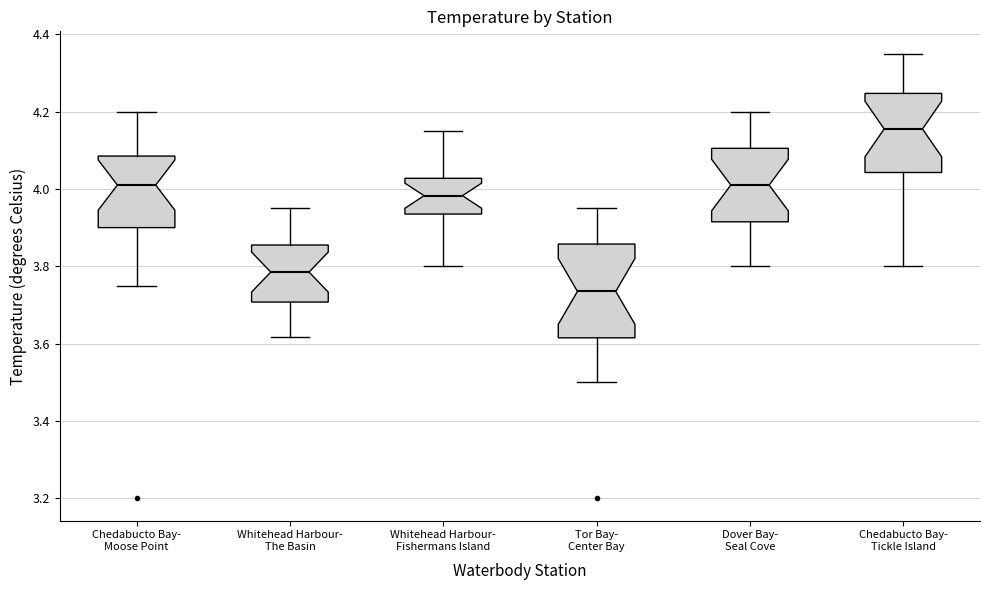

Which box's median line is the highest?

Chedabucto Bay- Tickle Island